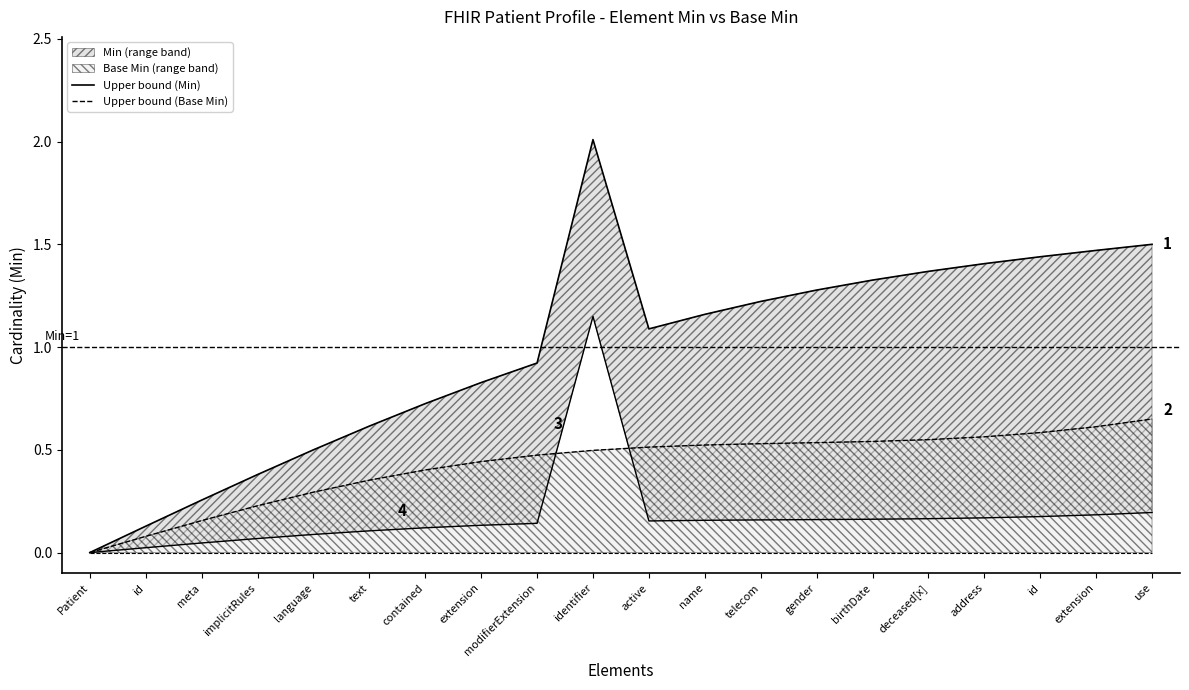

True or false: Upper bound (Base Min) and Upper bound (Min) cross at least once.

False